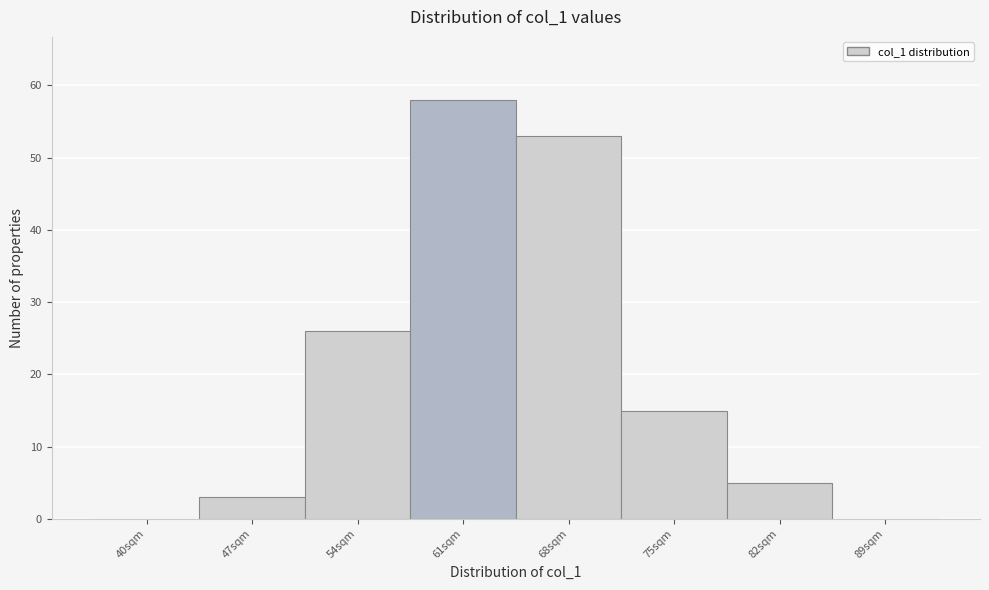

Reading left to right, transcribe all the data shown in this chart.

40sqm=0	47sqm=3	54sqm=26	61sqm=58	68sqm=53	75sqm=15	82sqm=5	89sqm=0